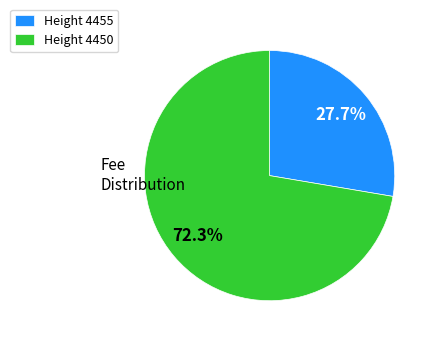

Which slice is the largest?

Height 4450